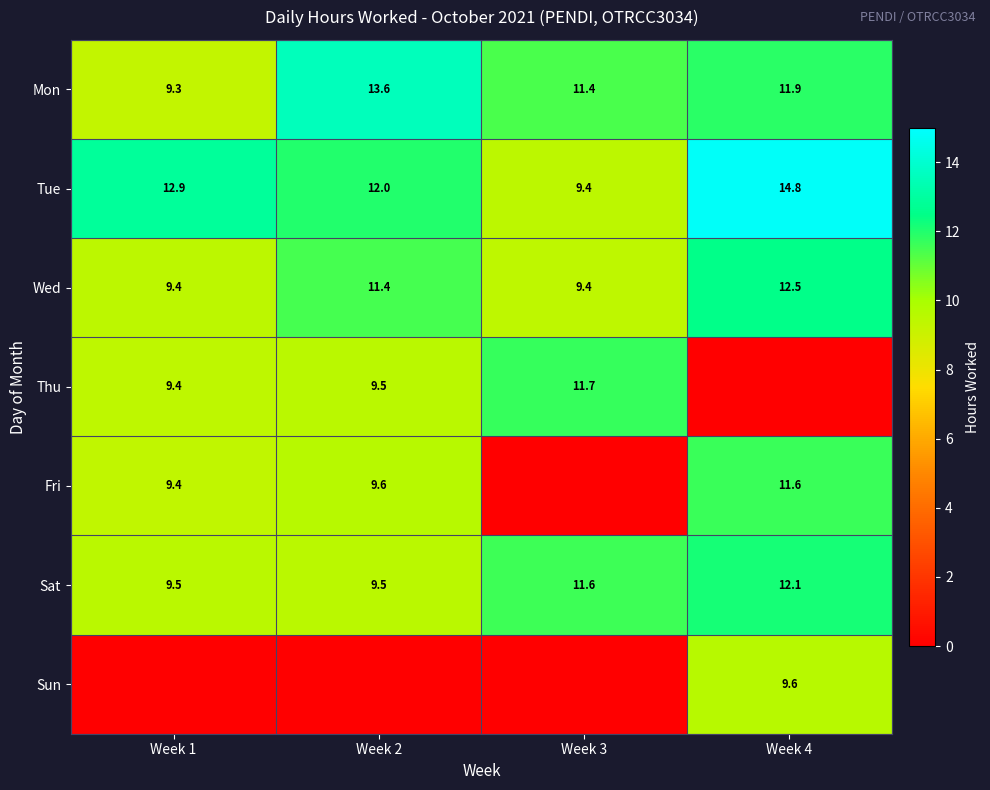

What is the sum of all Wed values?

42.7